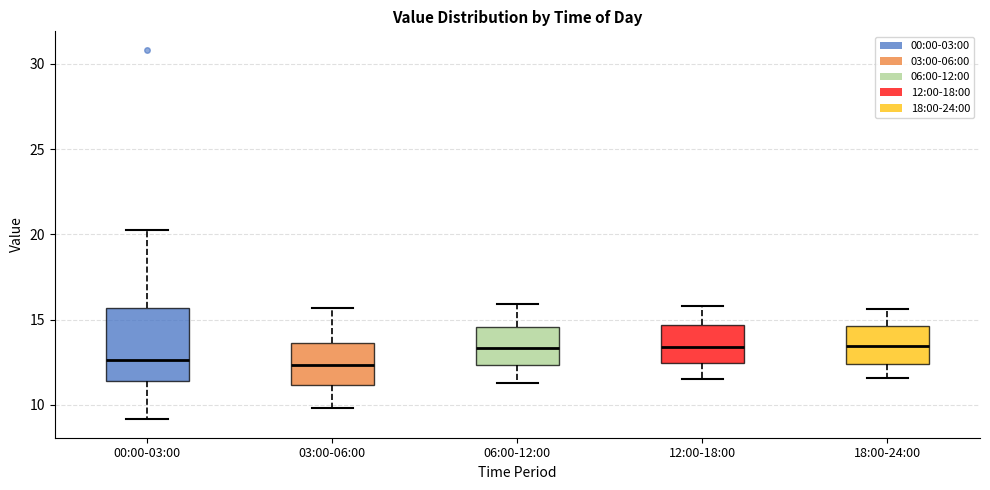

Where is the lower edge of the box for 00:00-03:00 on the y-axis? The values are not printed on the chart, so give them approximately, as read against the axis.

11.5